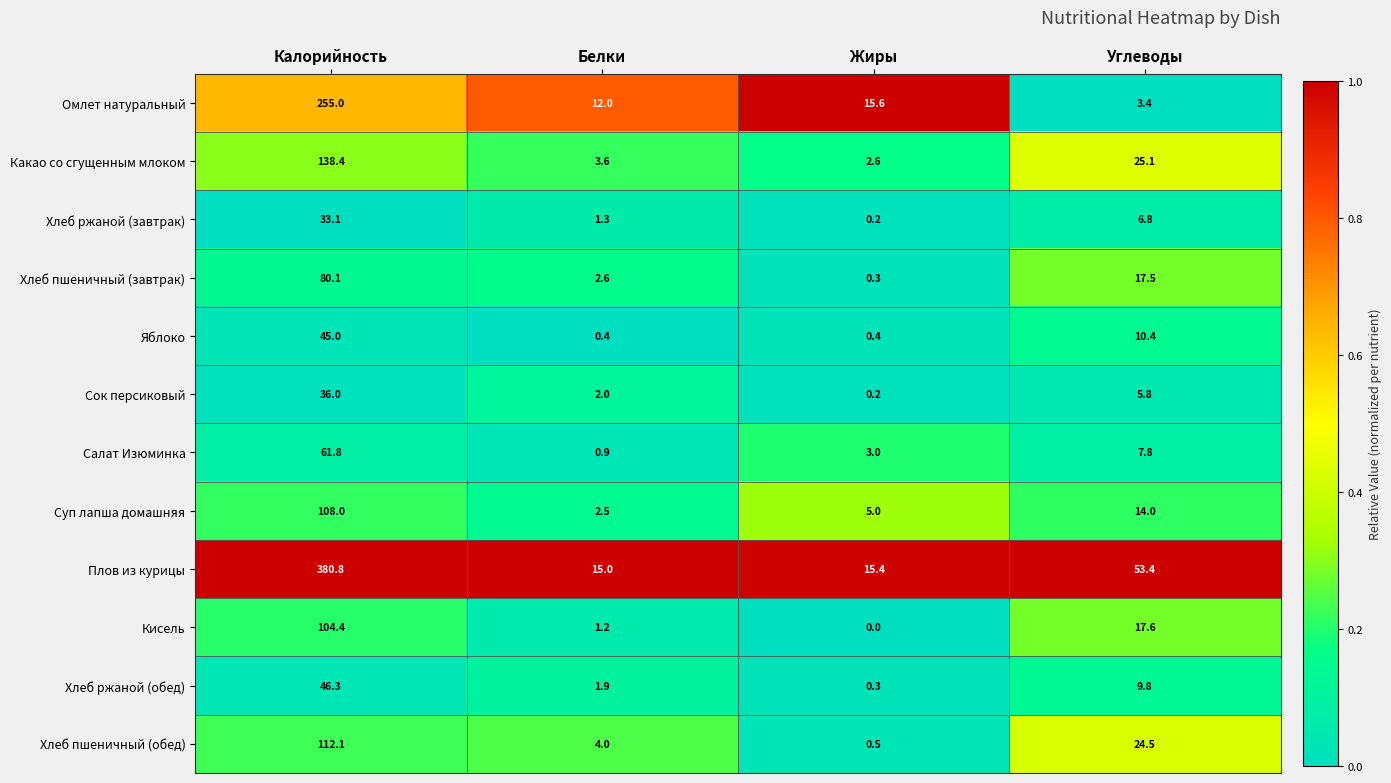

Rank the series by their maximum value, from lowest to highest.

Хлеб ржаной (завтрак), Сок персиковый, Яблоко, Хлеб ржаной (обед), Салат Изюминка, Хлеб пшеничный (завтрак), Кисель, Суп лапша домашняя, Хлеб пшеничный (обед), Какао со сгущенным млоком, Омлет натуральный, Плов из курицы